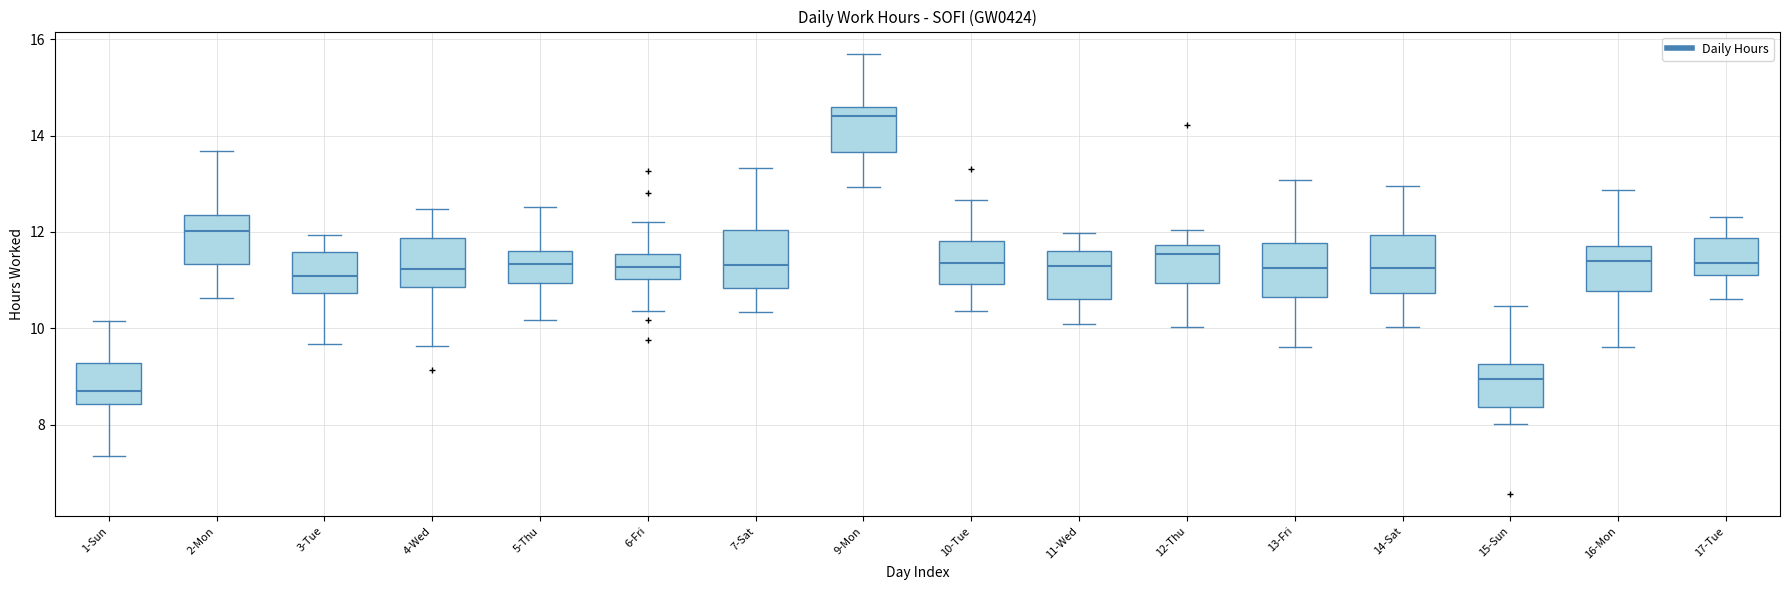

Which box has the lowest median line?

1-Sun